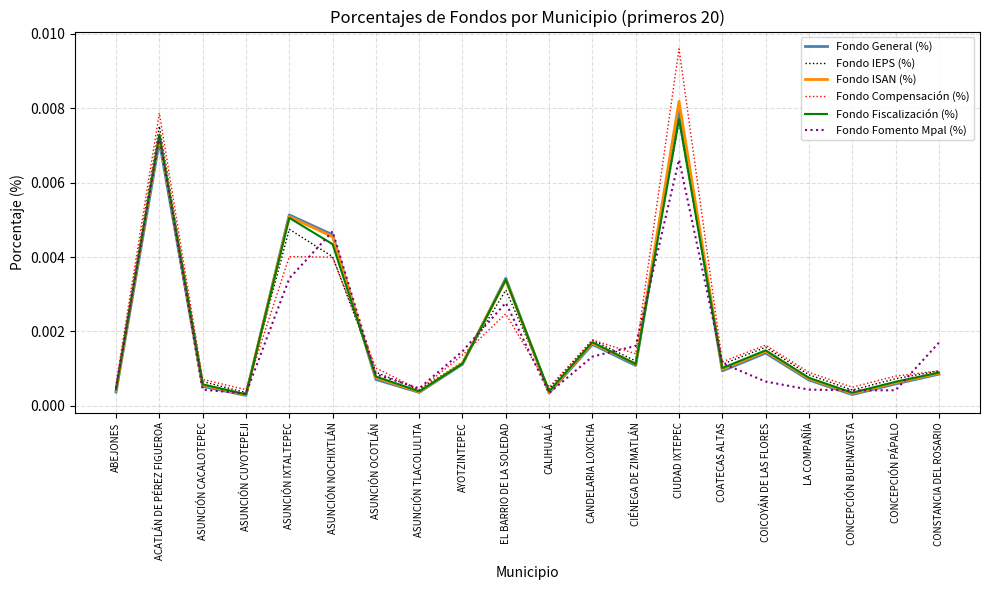

Does the chart have visible grid lines?

Yes